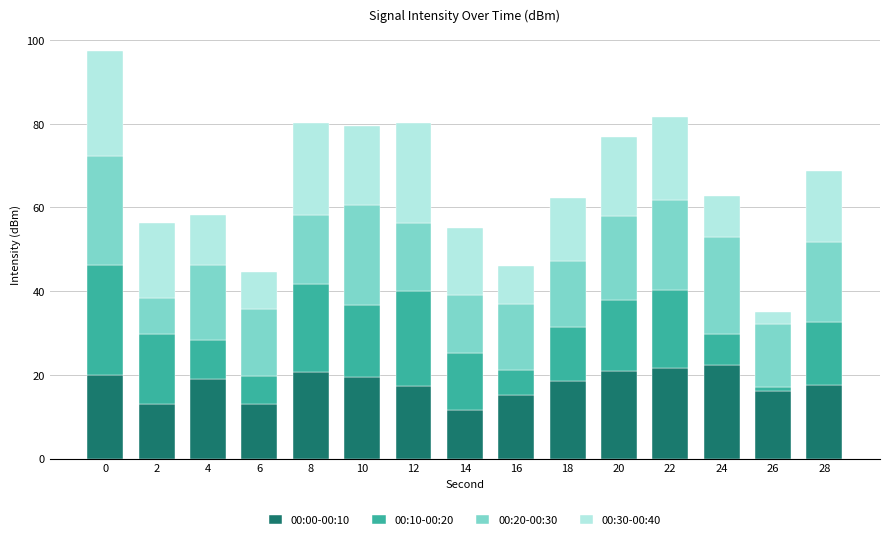

What is the average value of the 00:00-00:10 series?

17.8